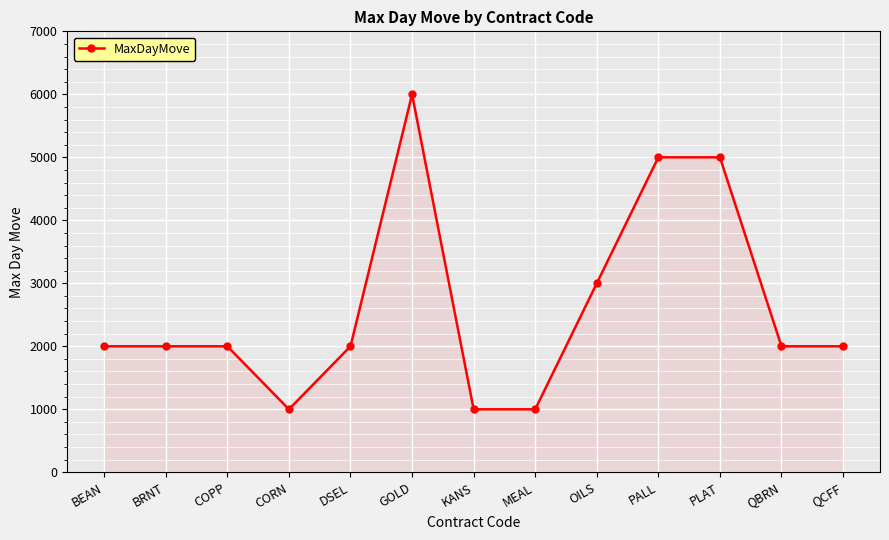

How many lines are shown in the chart?

1